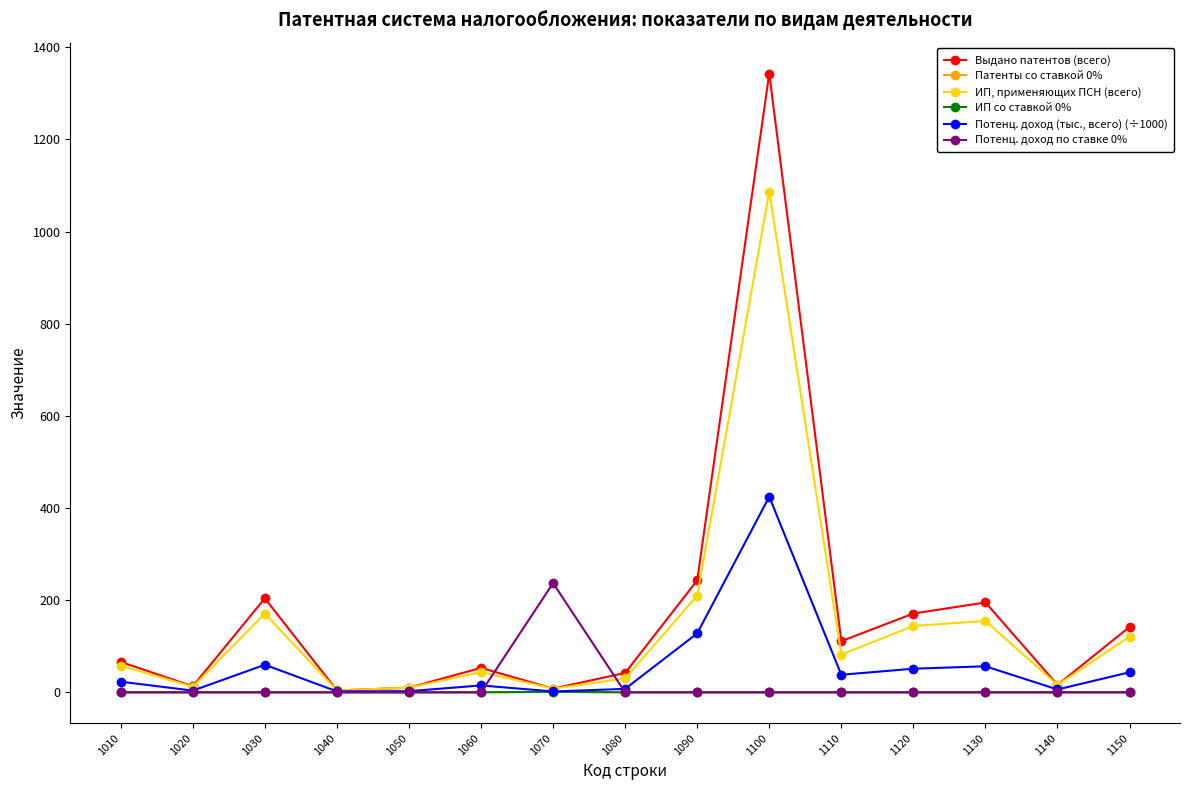

Does the chart have visible grid lines?

No